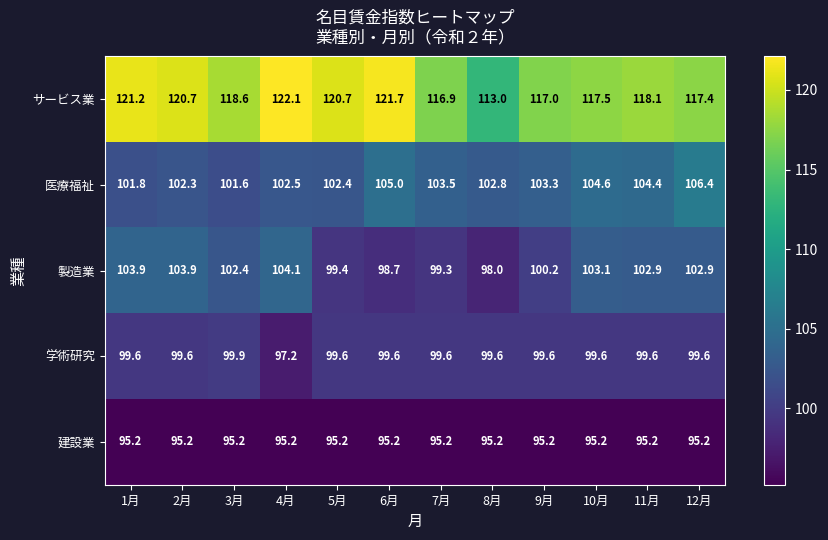

Rank the series at 1月 from highest to lowest value.

サービス業, 製造業, 医療福祉, 学術研究, 建設業